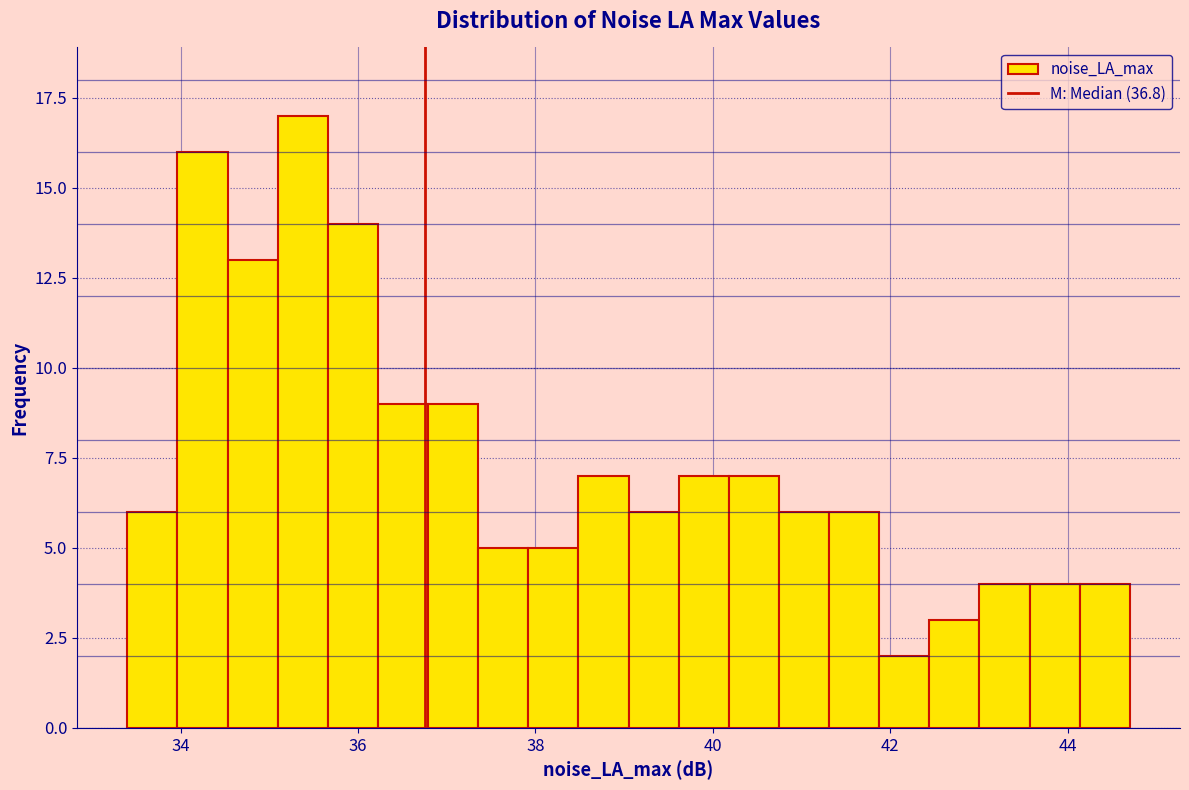

Read against the x-axis, roughly where is the centre of the tallest bar?

35.4